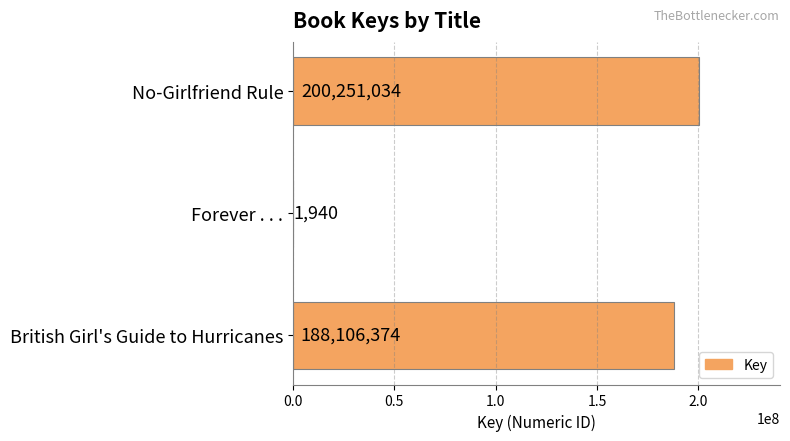

Reading top to bottom, transcribe all the data shown in this chart.

No-Girlfriend Rule=200251034	Forever . . .=1940	British Girl's Guide to Hurricanes=188106374